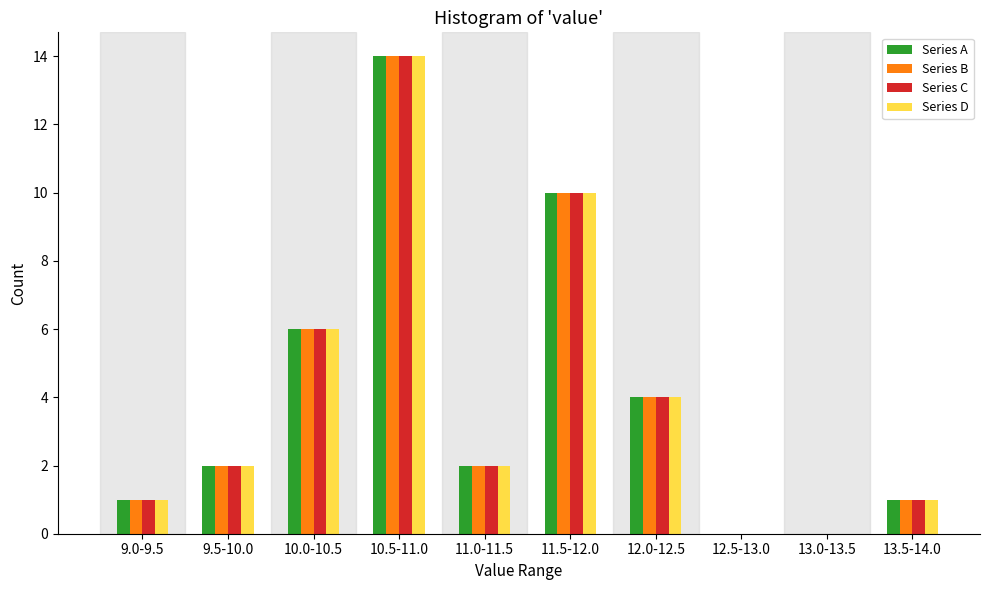

True or false: Series A has a value of -7 at 12.5-13.0.

False